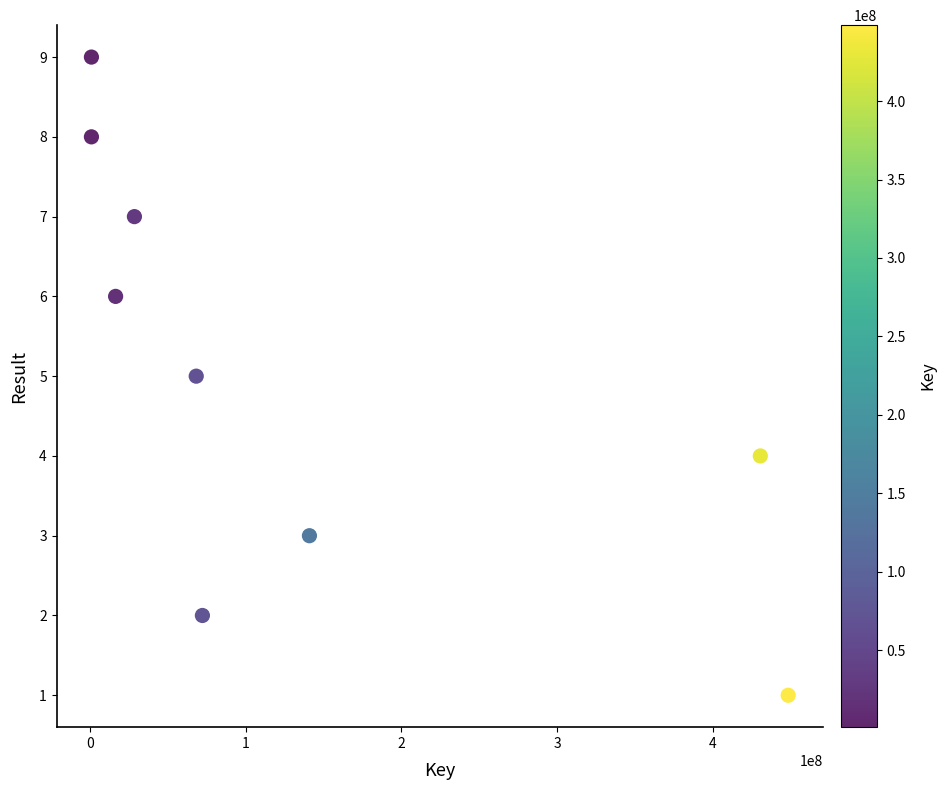

What is the range of Y values (max minus min)?

8